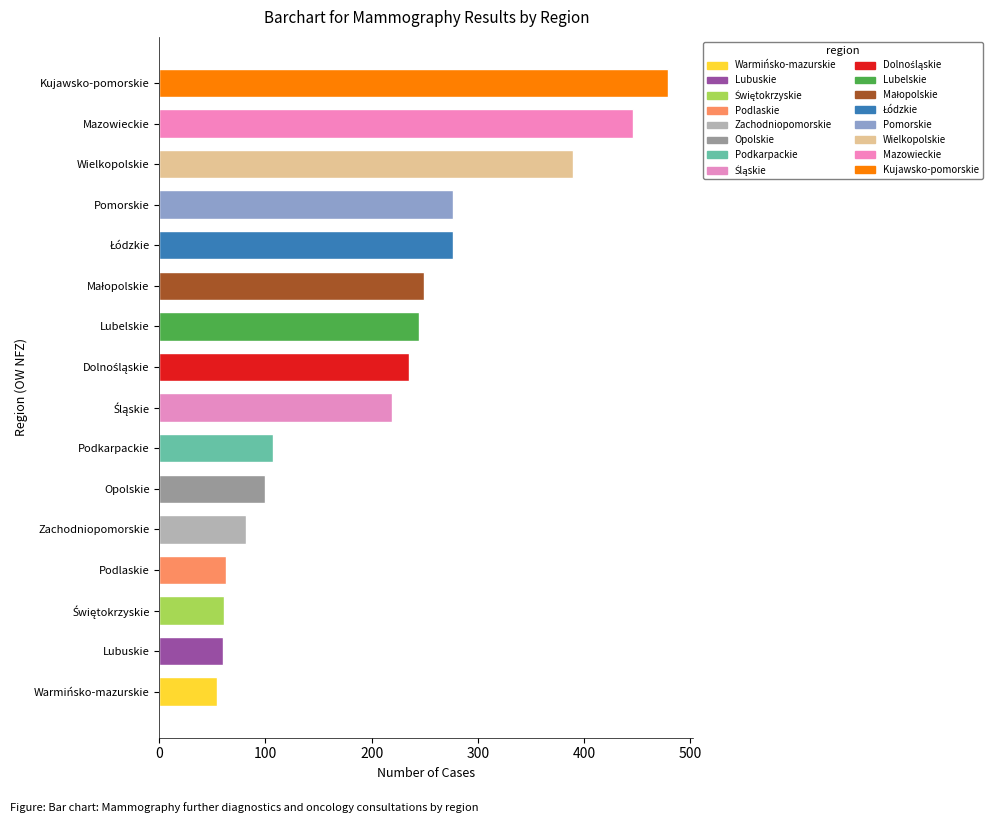

How many bars are there in total?

16